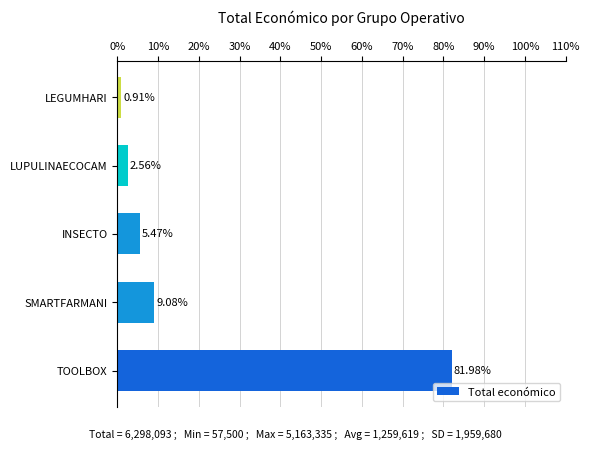

List the labels in order of value, smallest first.

LEGUMHARI, LUPULINAECOCAM, INSECTO, SMARTFARMANI, TOOLBOX